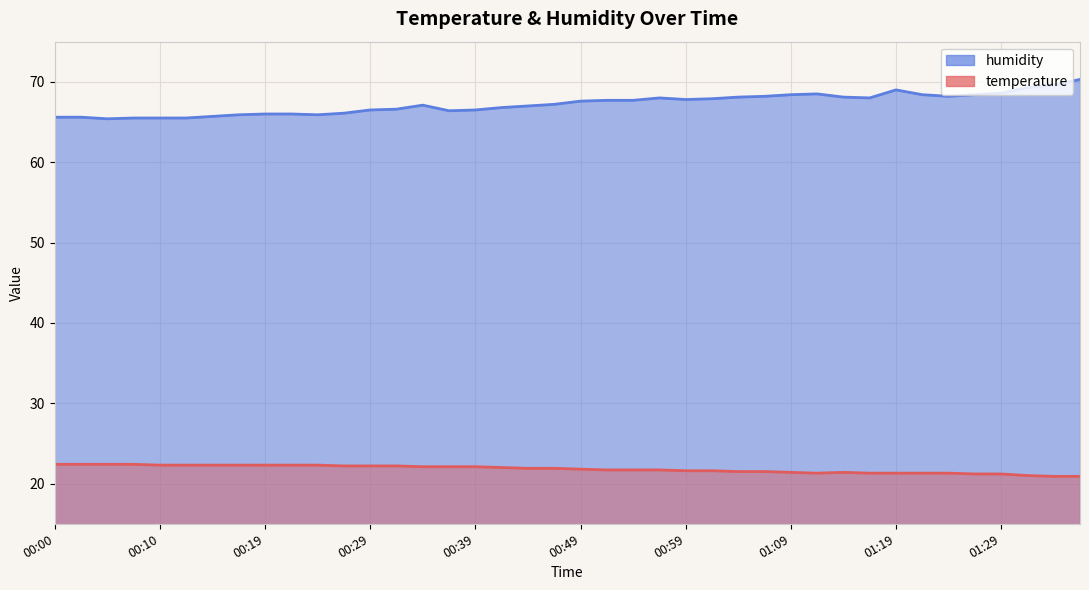

List the labels in order of temperature value, largest first.

00:00, 00:02, 00:05, 00:07, 00:10, 00:12, 00:14, 00:17, 00:19, 00:22, 00:24, 00:27, 00:29, 00:31, 00:34, 00:36, 00:39, 00:41, 00:44, 00:46, 00:49, 00:51, 00:54, 00:56, 00:59, 01:01, 01:03, 01:06, 01:09, 01:14, 01:11, 01:16, 01:19, 01:21, 01:24, 01:26, 01:29, 01:34, 01:36, 01:39